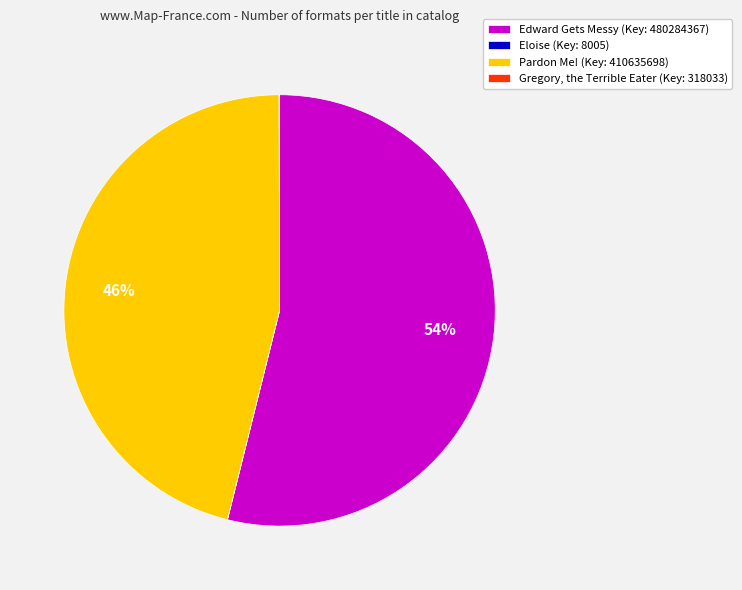

The Pardon Me! (Key: 410635698) slice represents 39% of the pie. True or false?

False